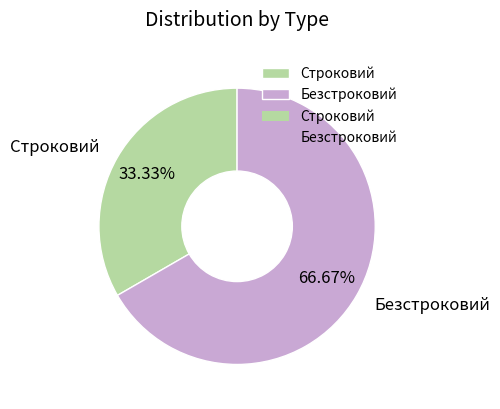

Rank the categories by value from lowest to highest.

Строковий, Безстроковий